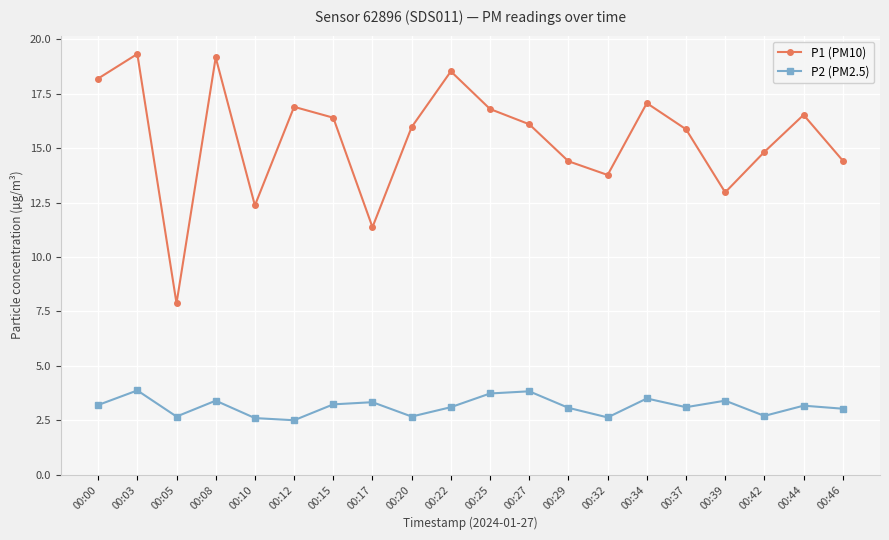

True or false: P2 (PM2.5) and P1 (PM10) cross at least once.

False